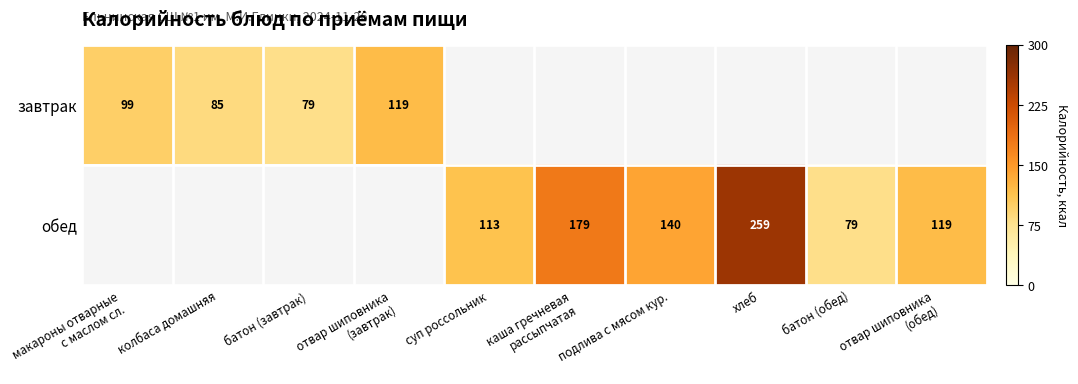

The обед series shows 169 at суп россольник. True or false?

False